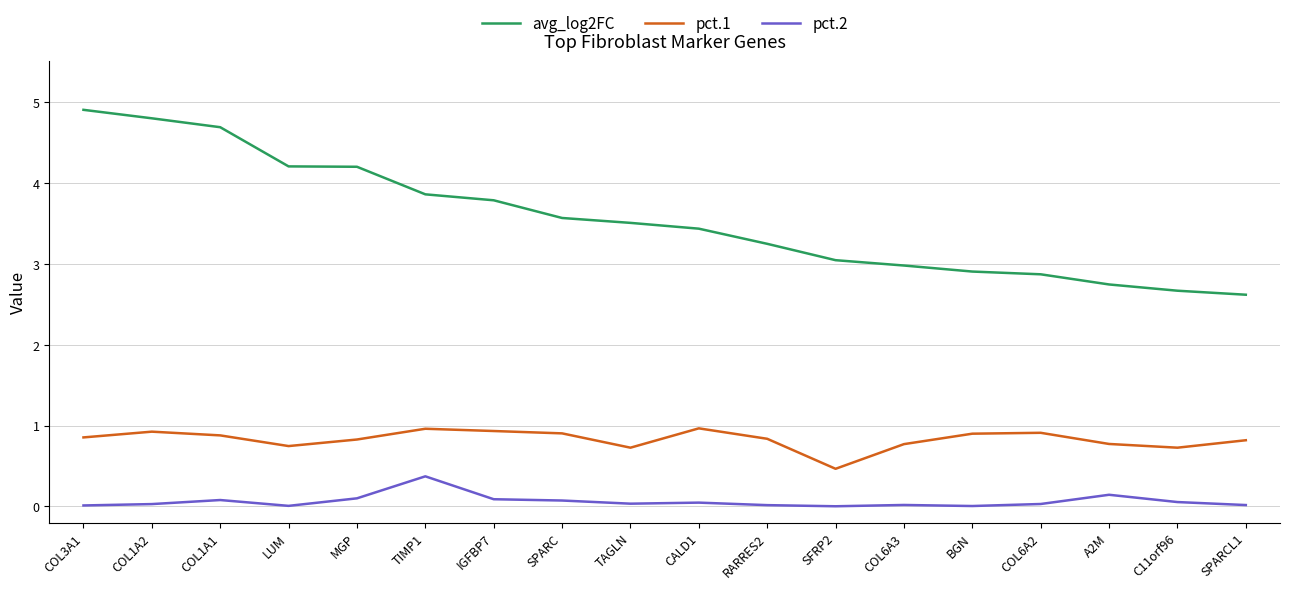

True or false: pct.2 and pct.1 intersect in this chart.

False